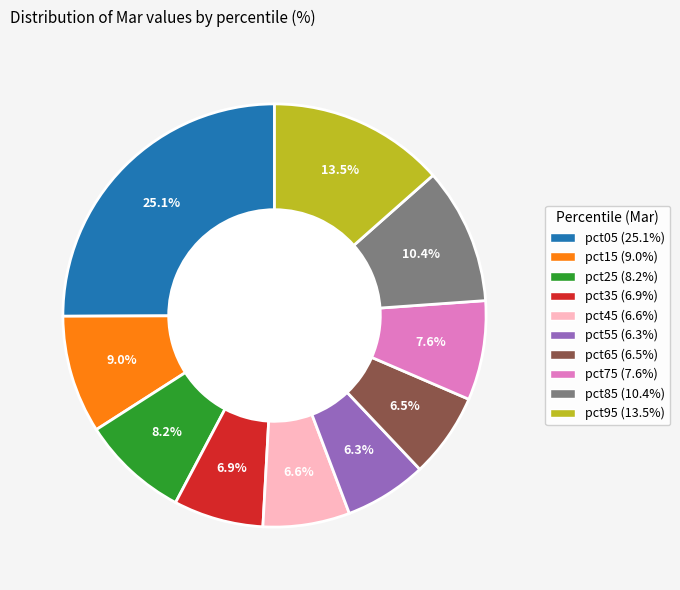

What is the largest slice in the pie chart?

pct05